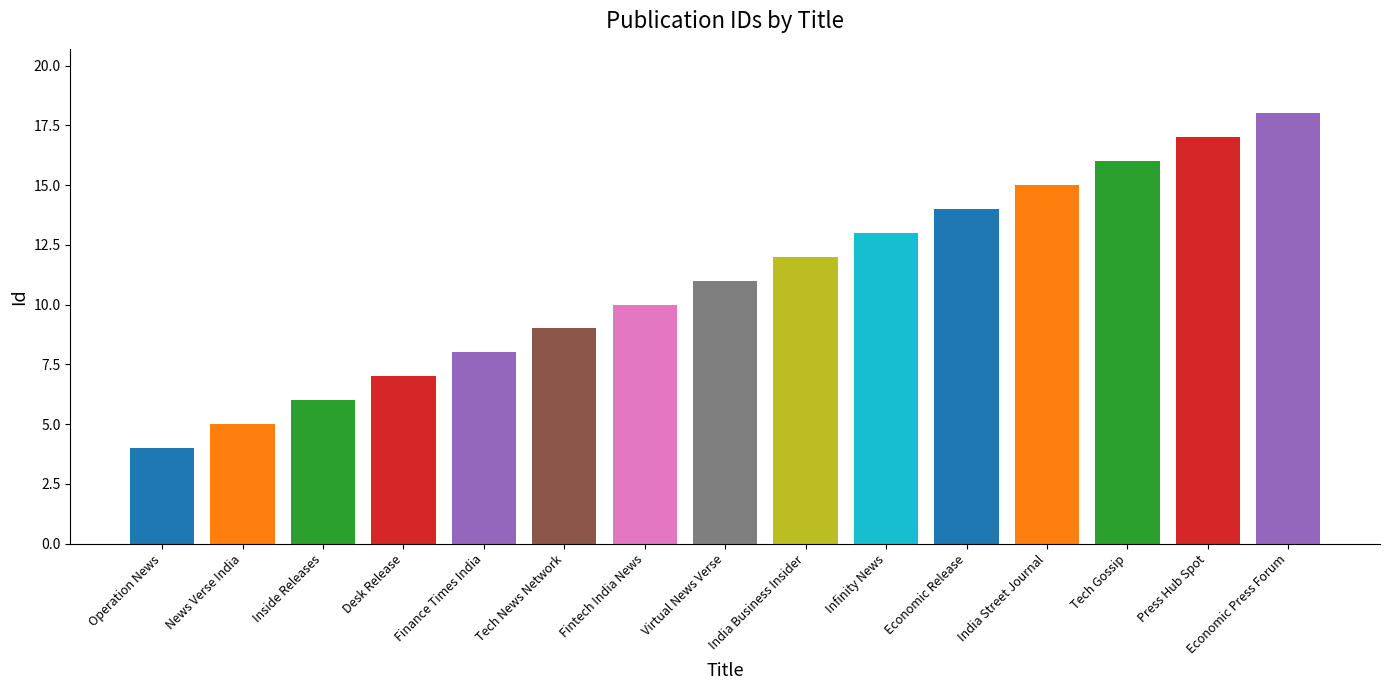

What is the approximate value at India Business Insider, to the nearest 5?

10